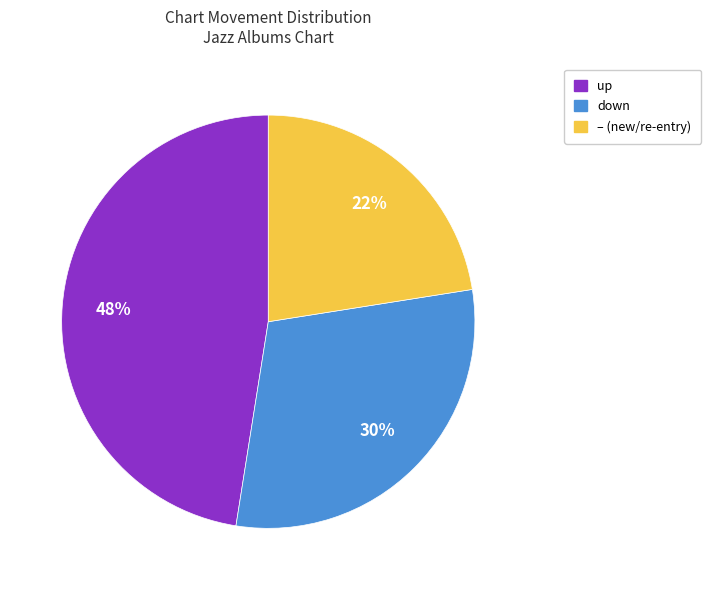

To the nearest percent, what is the difference between the largest and smallest slice percentages?

25%